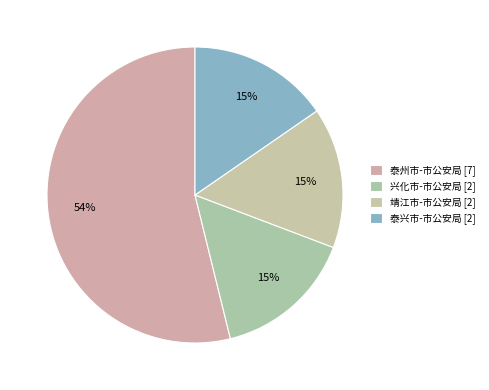

How many segments does this pie chart have?

4